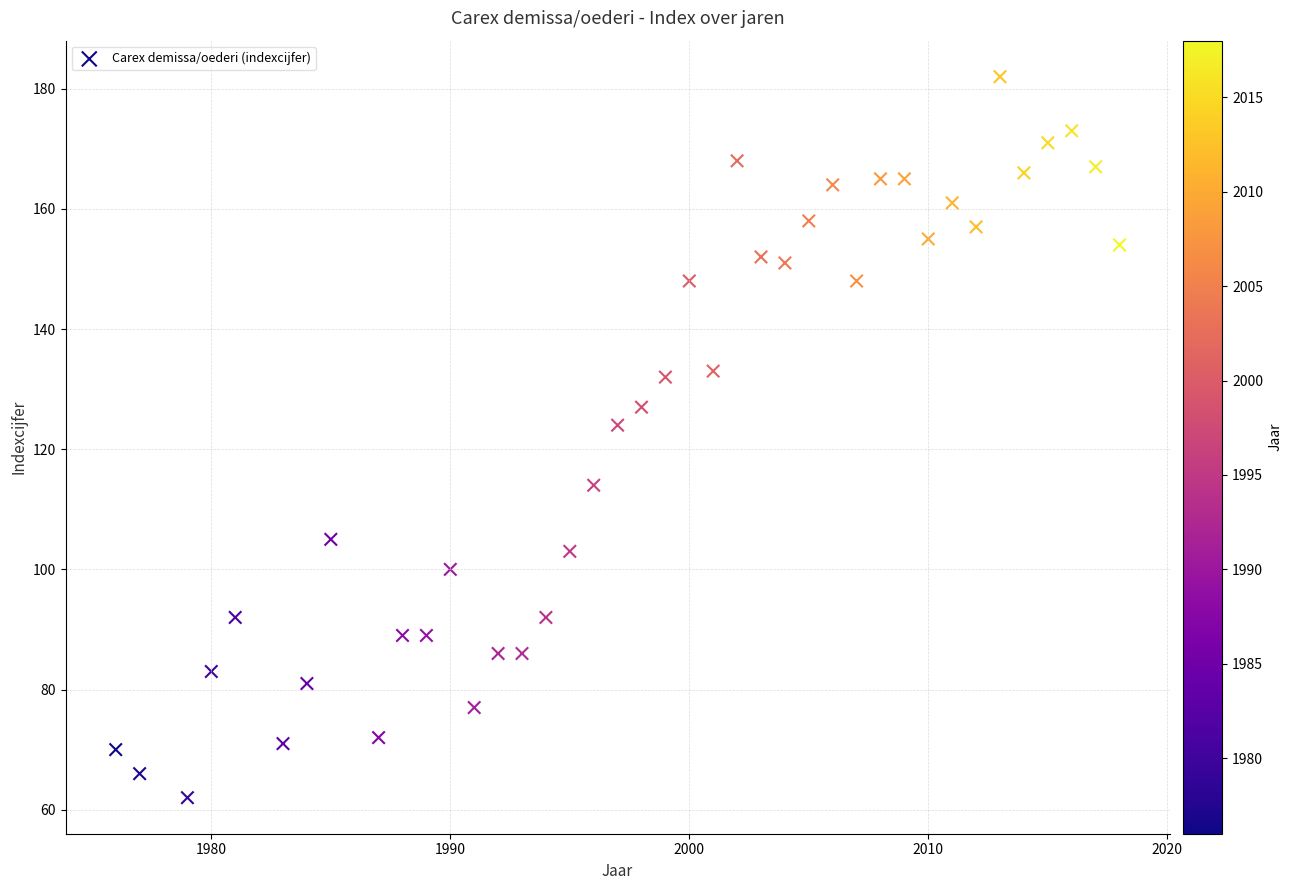

What is the range of X values (max minus min)?

42